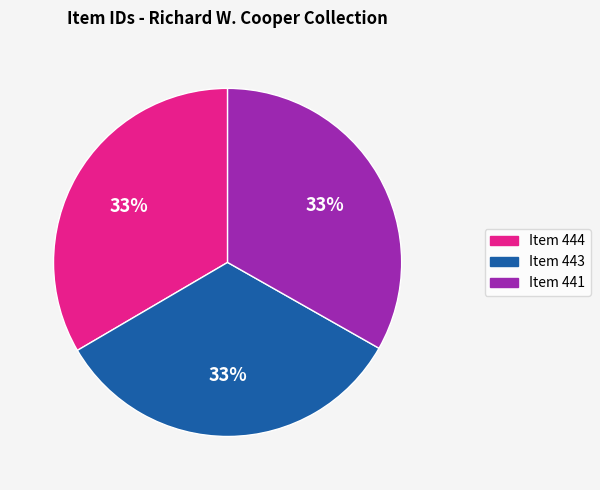

Is the sum of Item 444 and Item 443 greater than half?

Yes